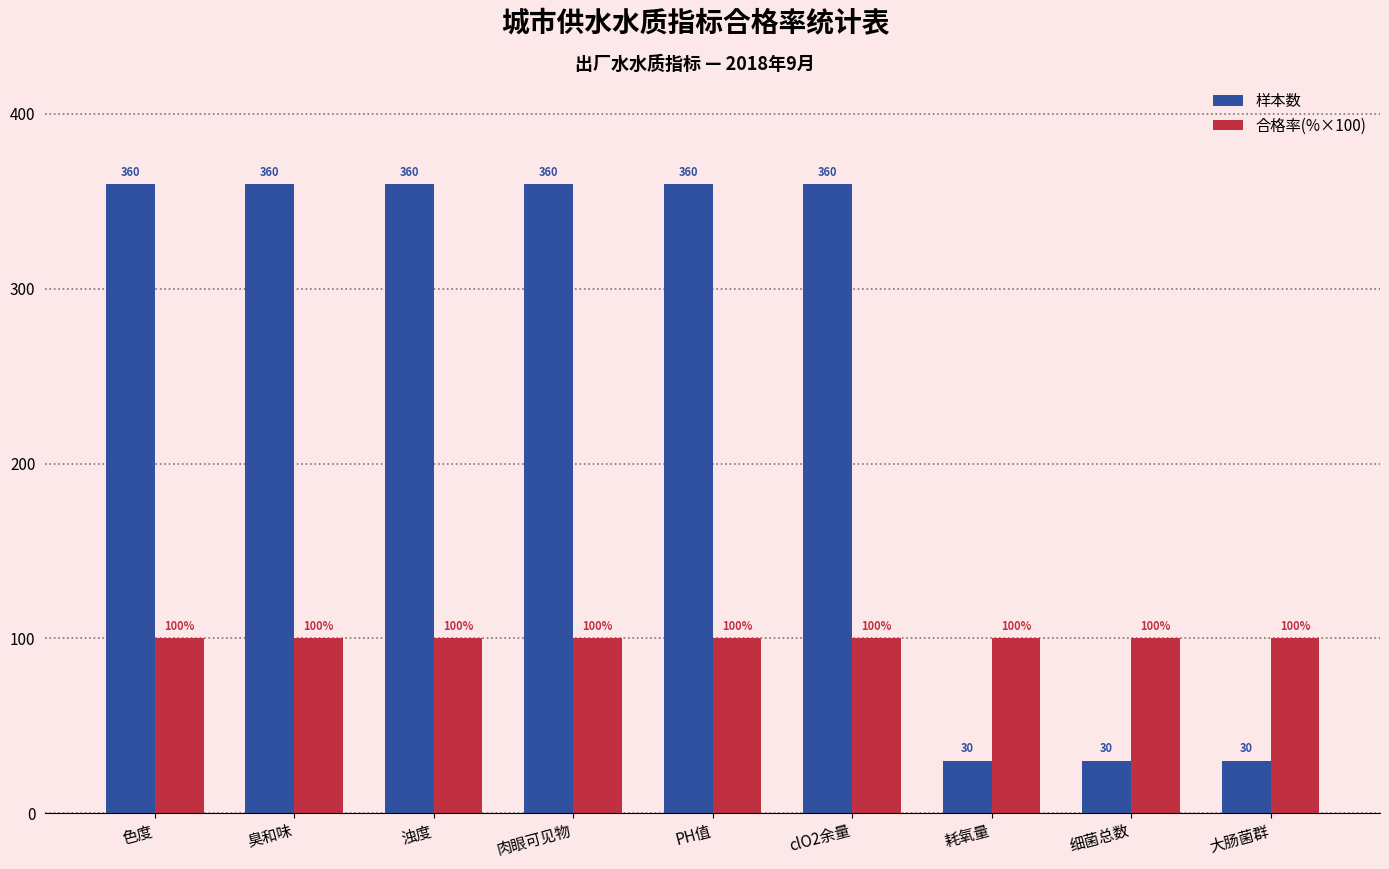

What is the highest value of the 合格率(%×100) series?

100